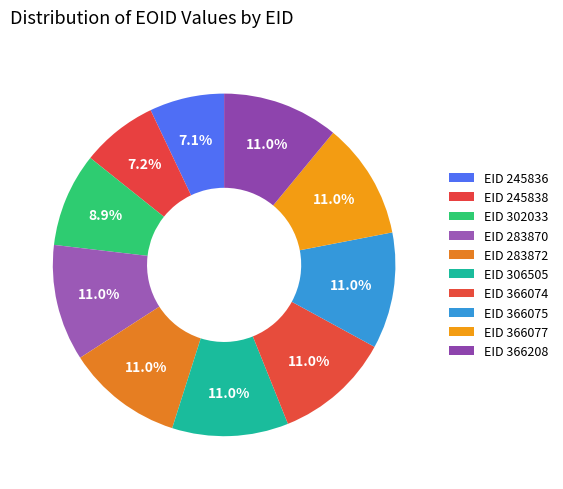

How many segments does this pie chart have?

10